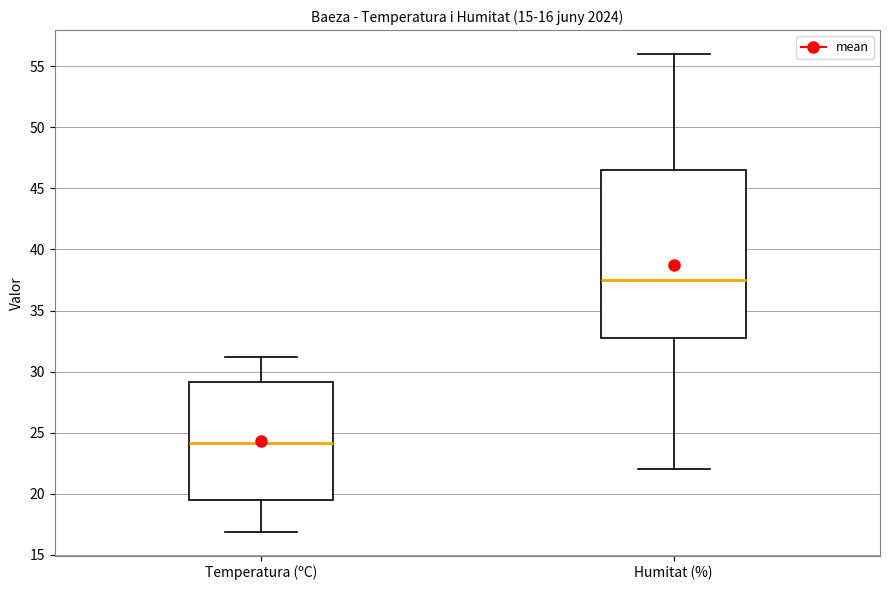

Which box is the tallest, from its lower edge to its upper edge?

Humitat (%)